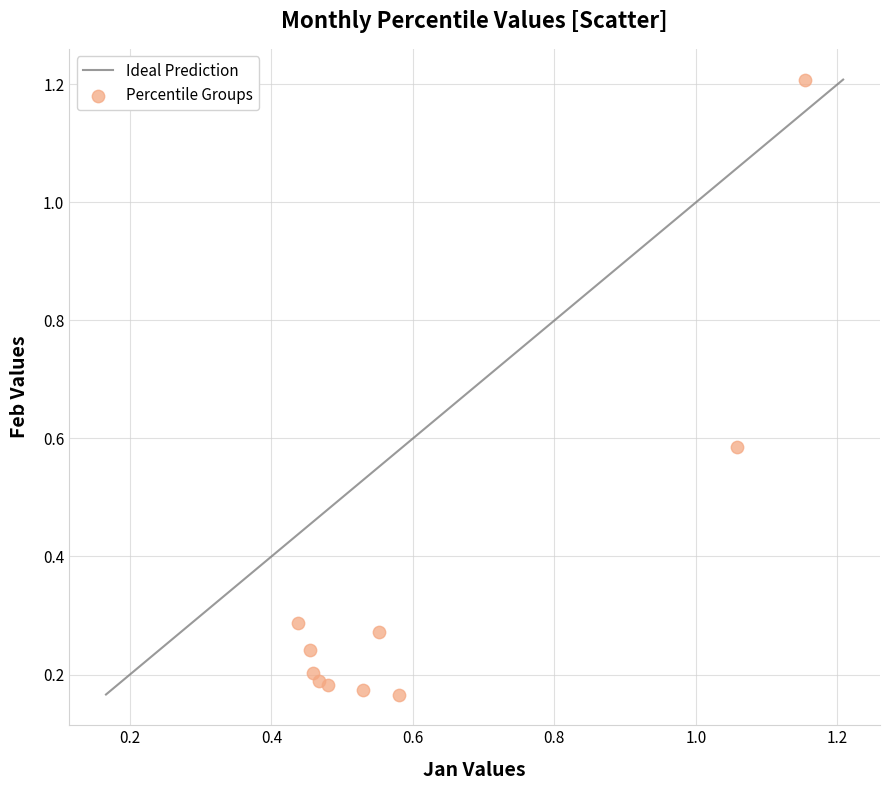

What is the range of Y values (max minus min)?

1.0